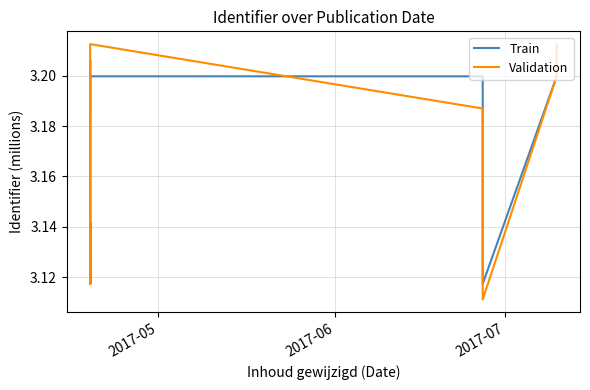

Count the number of data series in this chart.

2